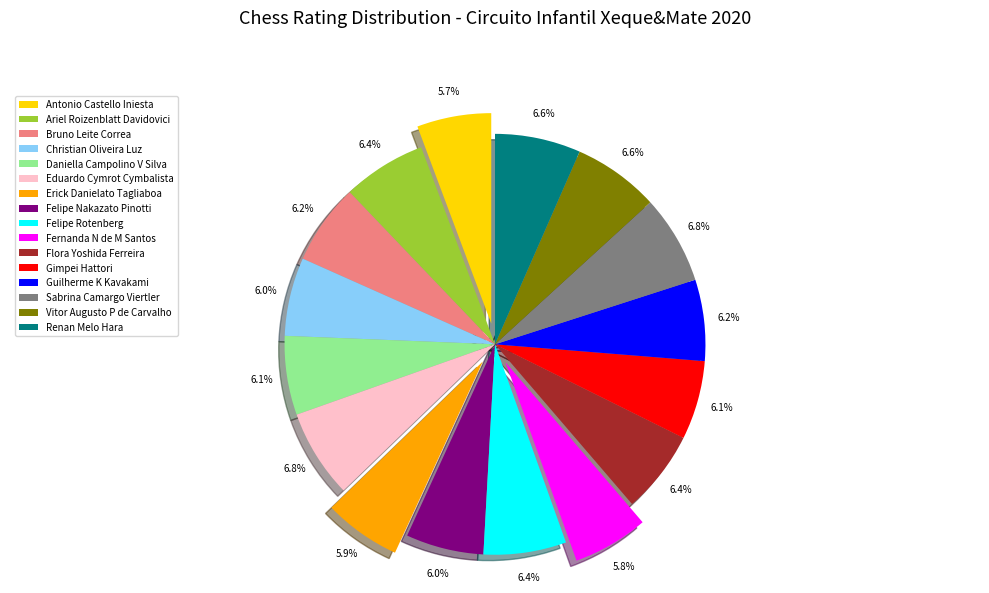

Is there a majority slice in this chart?

No